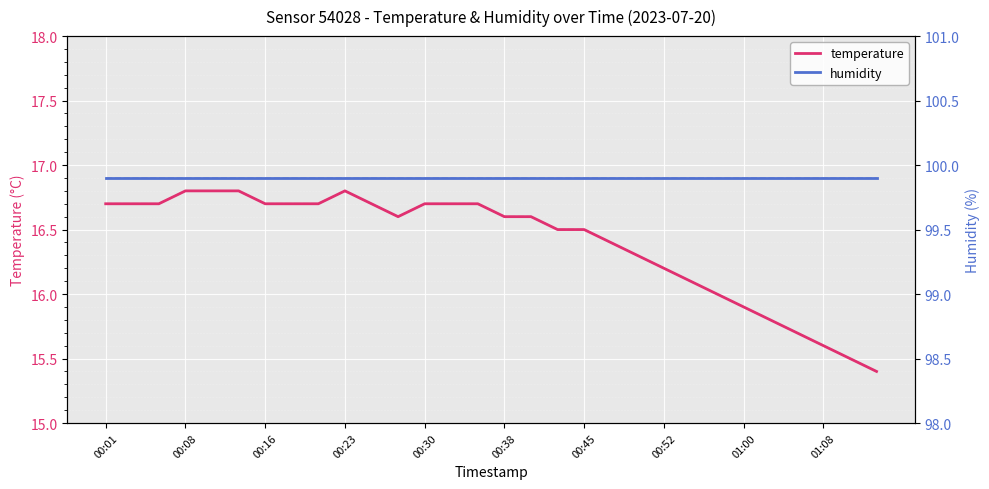

Count the number of data series in this chart.

2